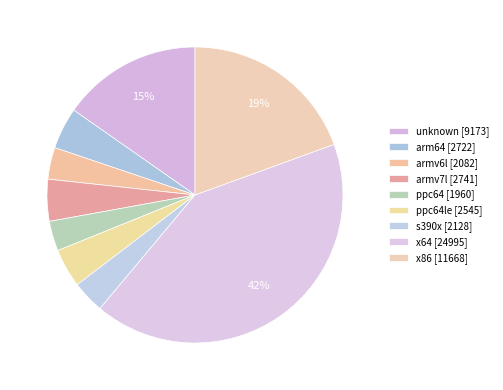

How many slices are in this pie chart?

9